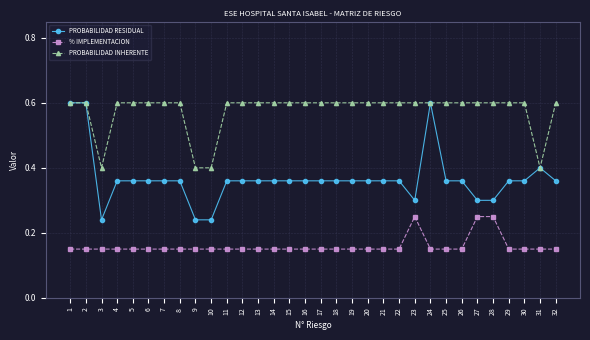

Which series has the largest total across all categories?

PROBABILIDAD INHERENTE